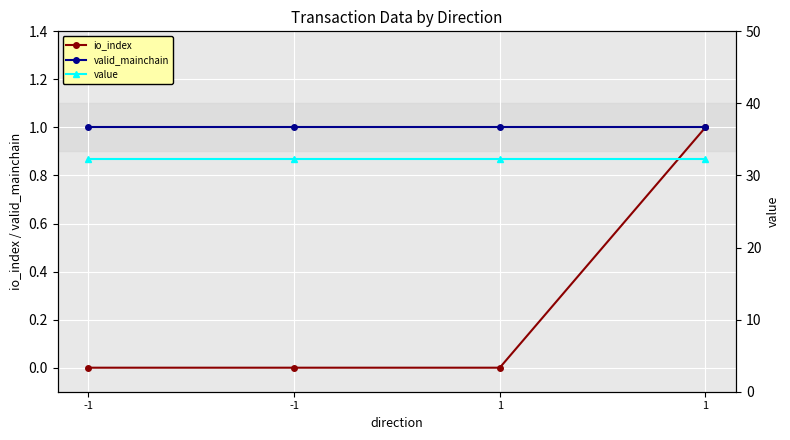

Is the value of value at -1 greater than the value of io_index at -1?

Yes